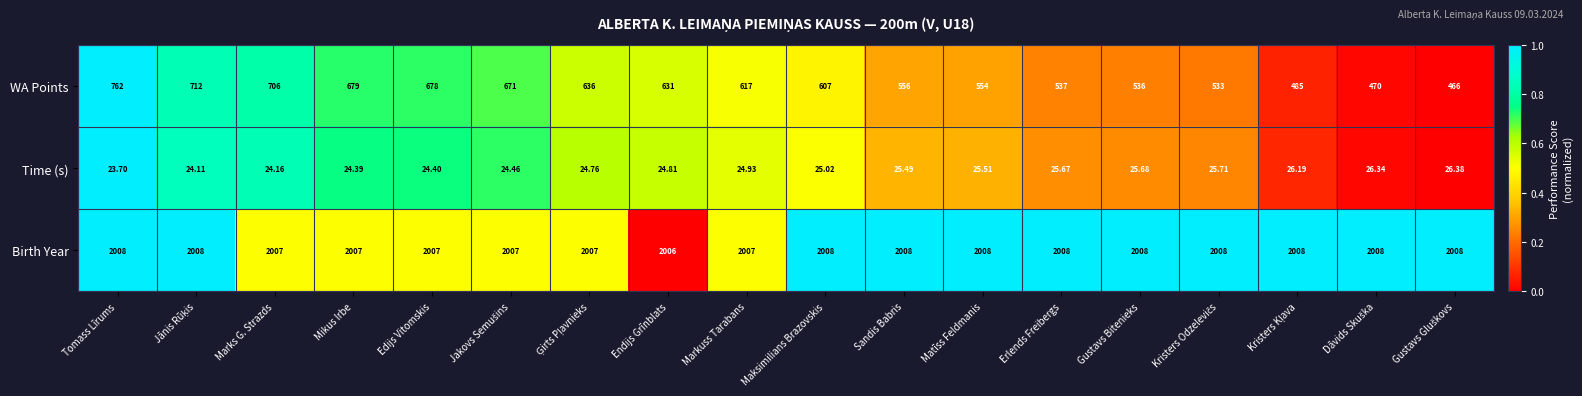

Which category has the highest value in the WA Points series?

Tomass Līrums